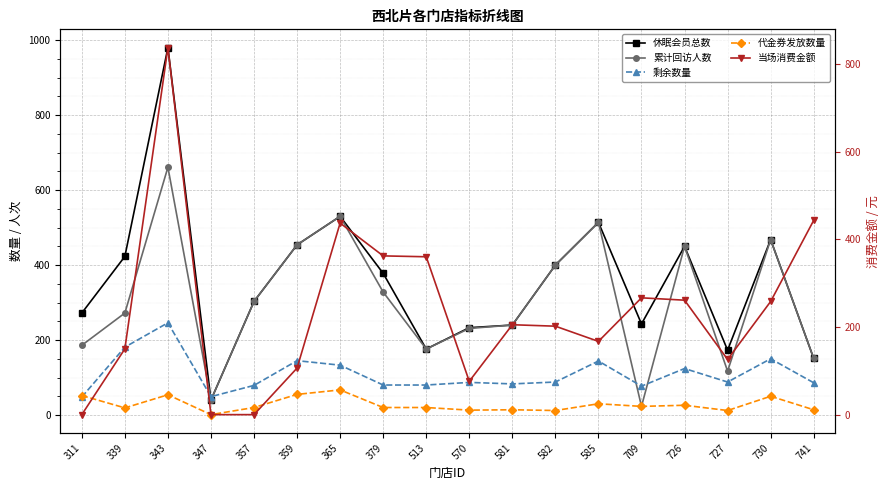

What is the difference between the second highest and minimum values in the 累计回访人数 series?

507.0